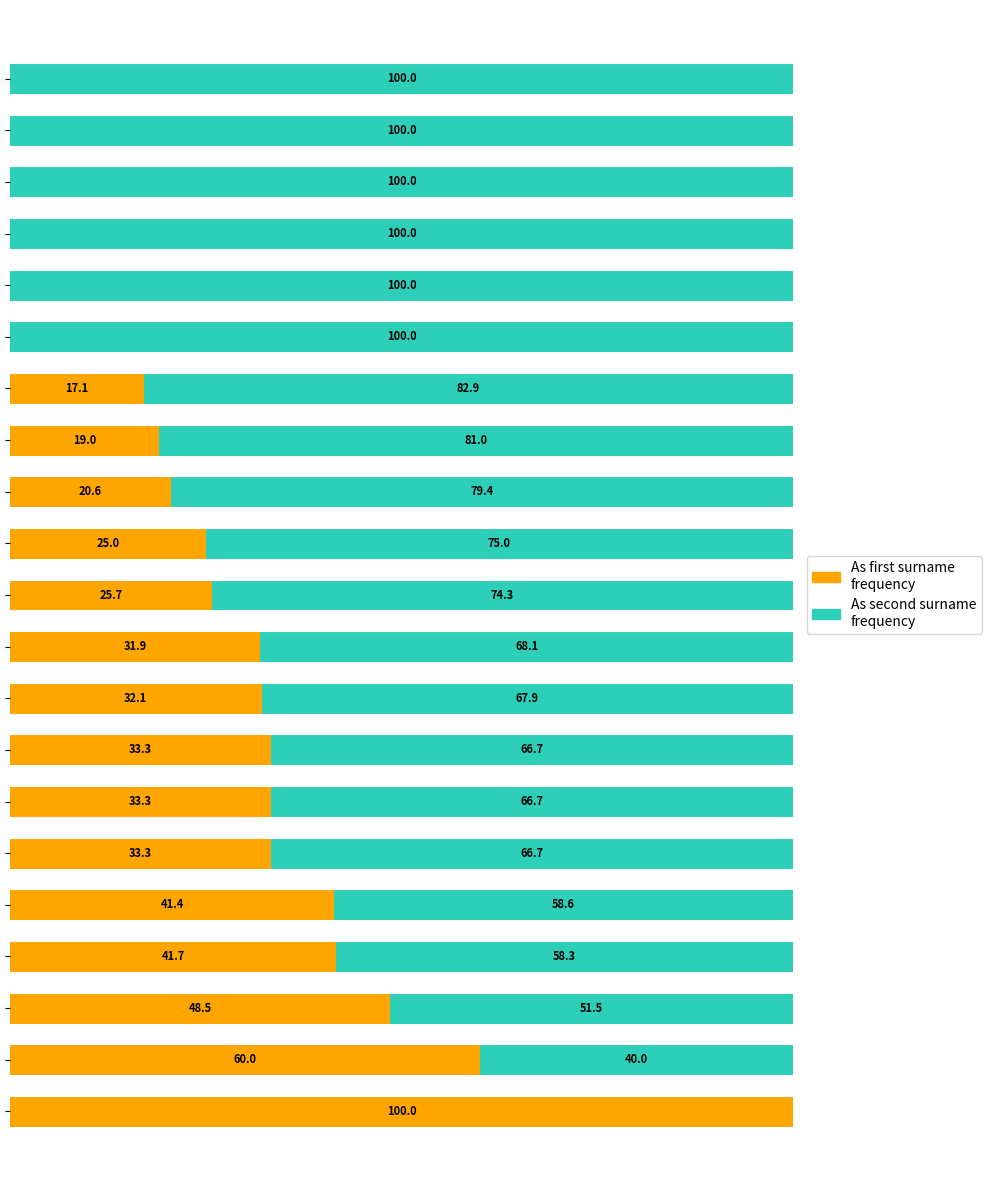

What are all the series names shown in the legend?

As first surname frequency, As second surname frequency